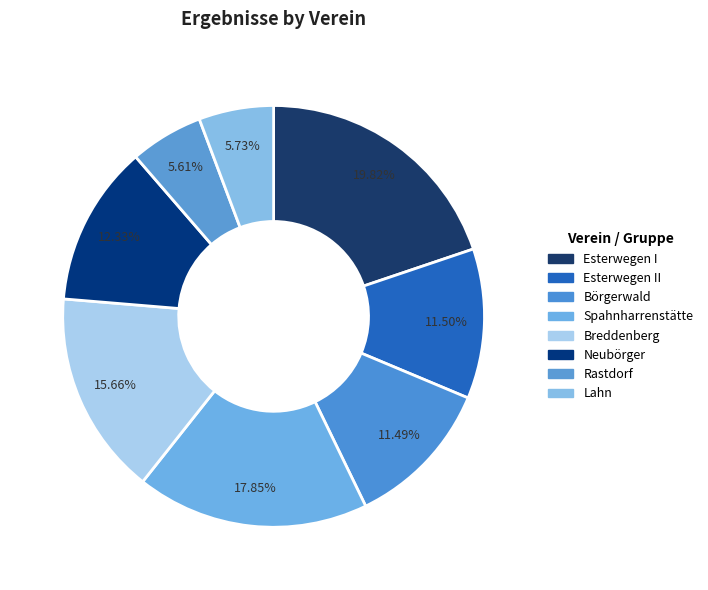

Is there any slice that represents more than half of the pie?

No